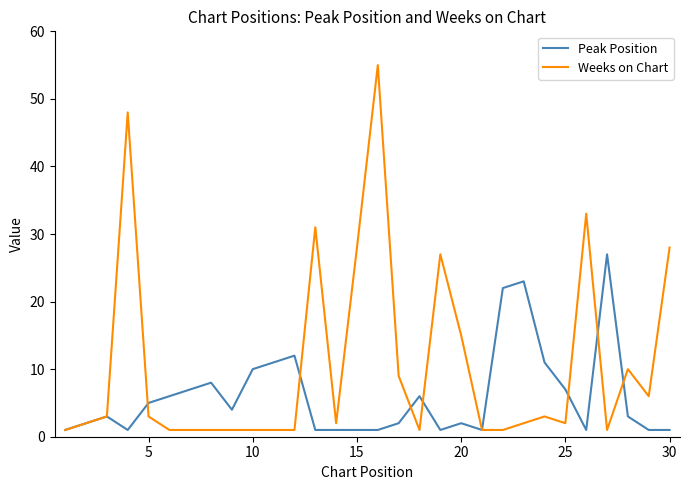

What is the highest value of the Weeks on Chart series?

55